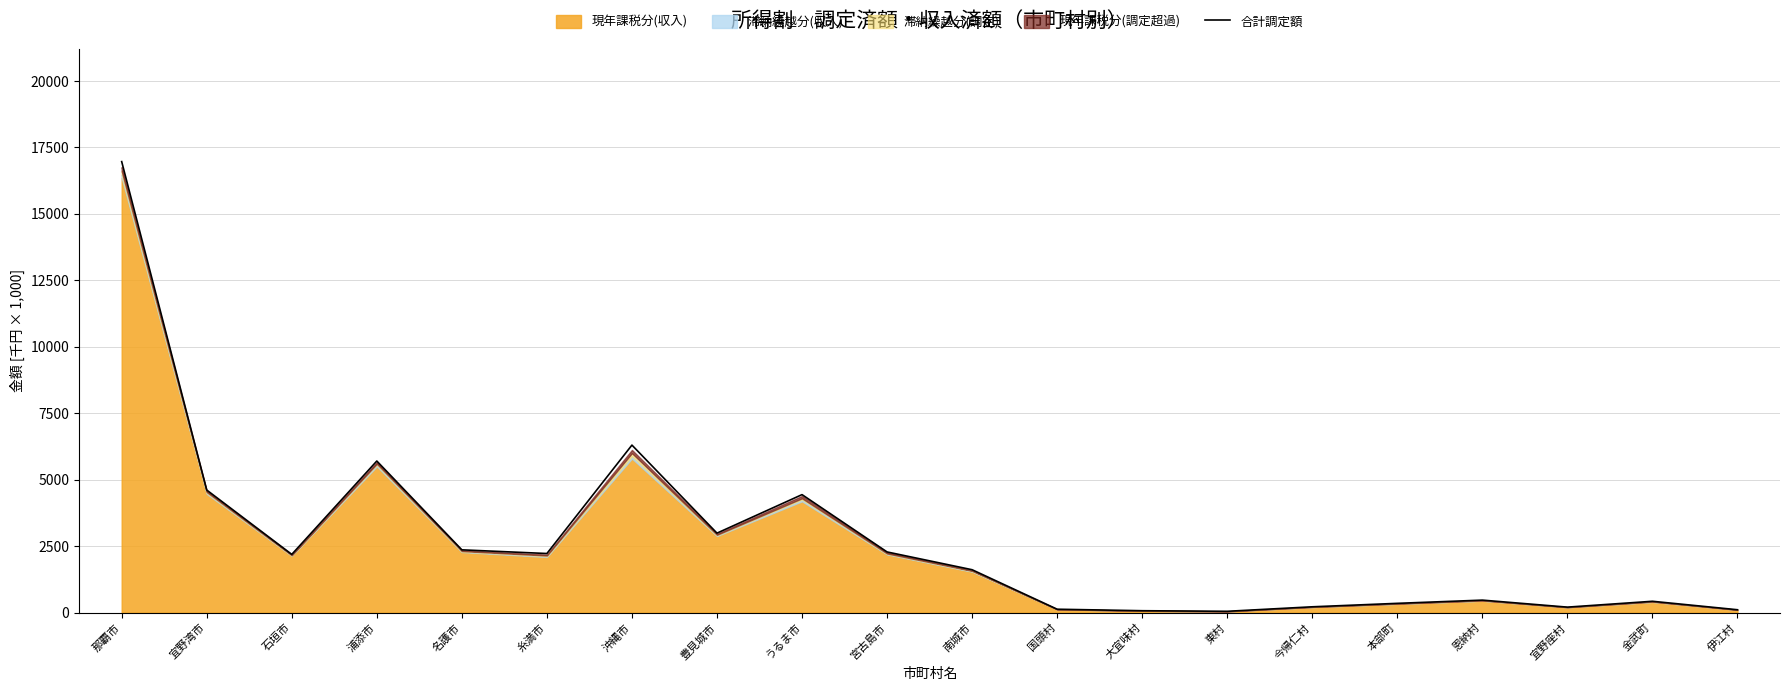

Reading right to left, transcribe all the data shown in this chart.

109.4	427.8	207.9	471.5	350.2	220.2	51.0	72.9	129.3	1615.0	2283.9	4440.5	2991.5	6303.5	2224.5	2363.3	5704.5	2192.4	4613.0	16968.8